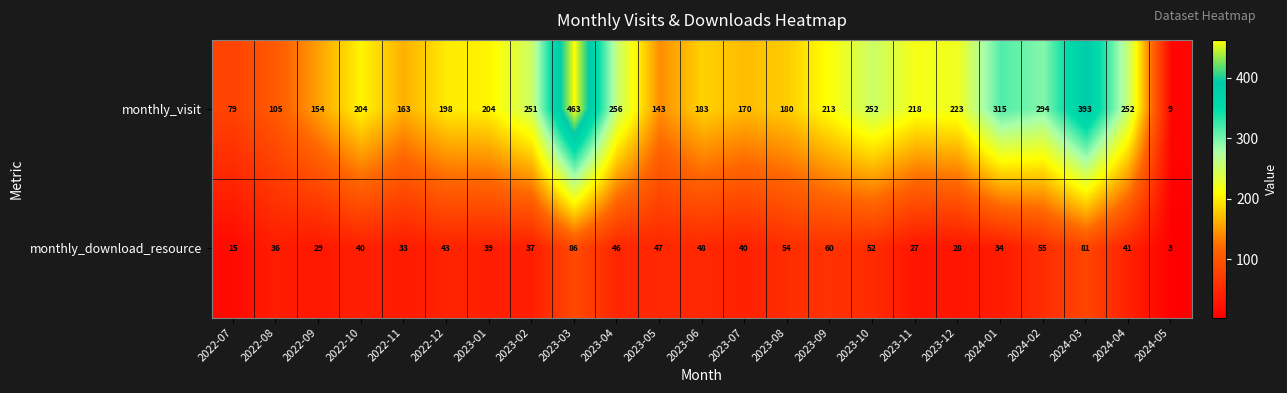

What is the spread (max minus min) of values at 2024-03?

312